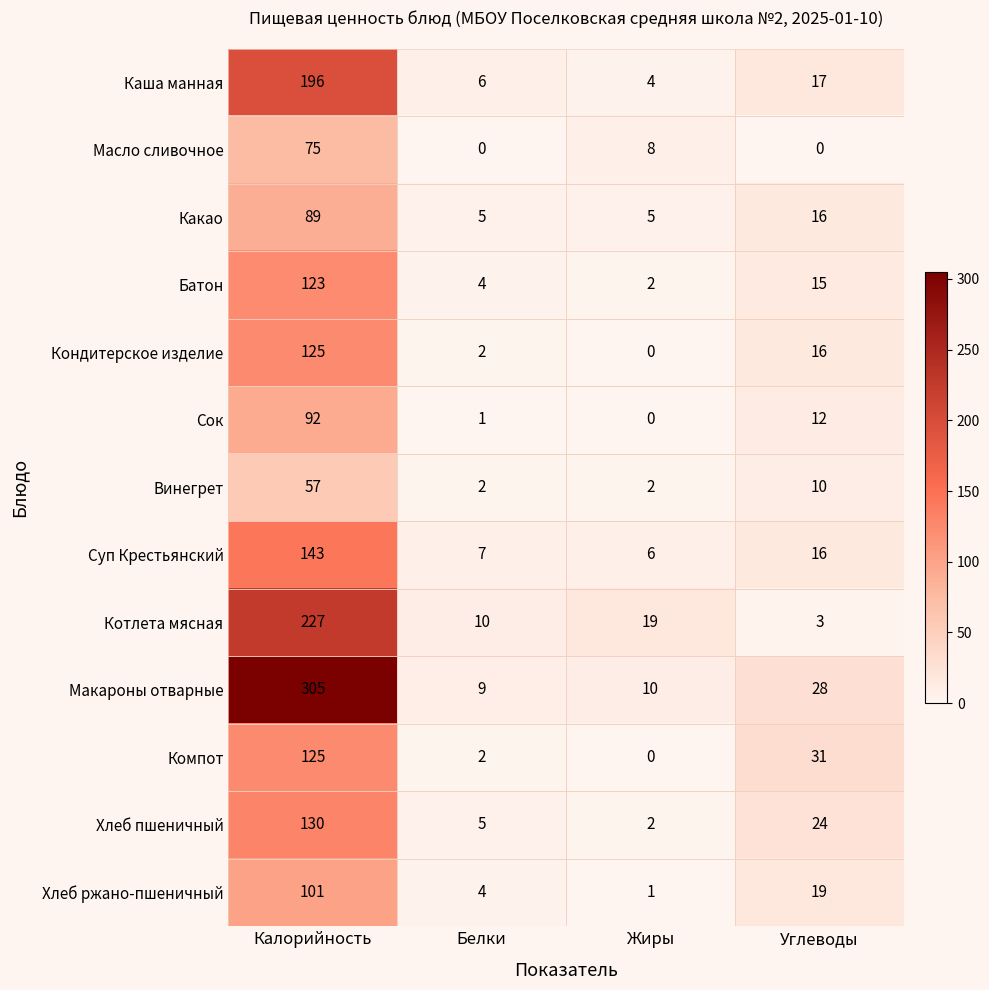

Which category has the highest value across all series?

Калорийность